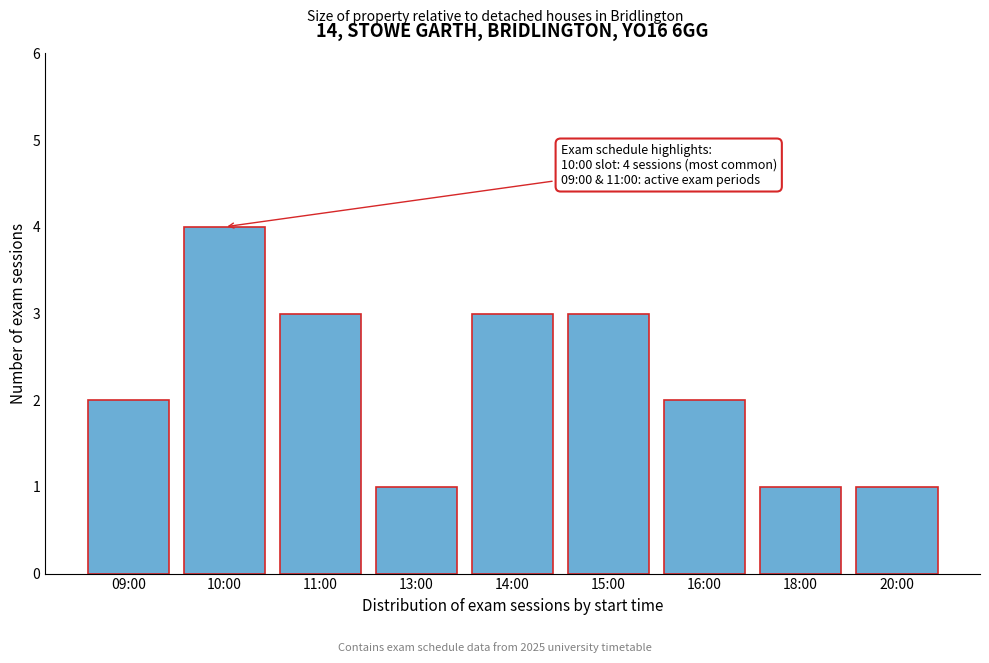

Reading left to right, extract all data points from this chart.

09:00=2	10:00=4	11:00=3	13:00=1	14:00=3	15:00=3	16:00=2	18:00=1	20:00=1